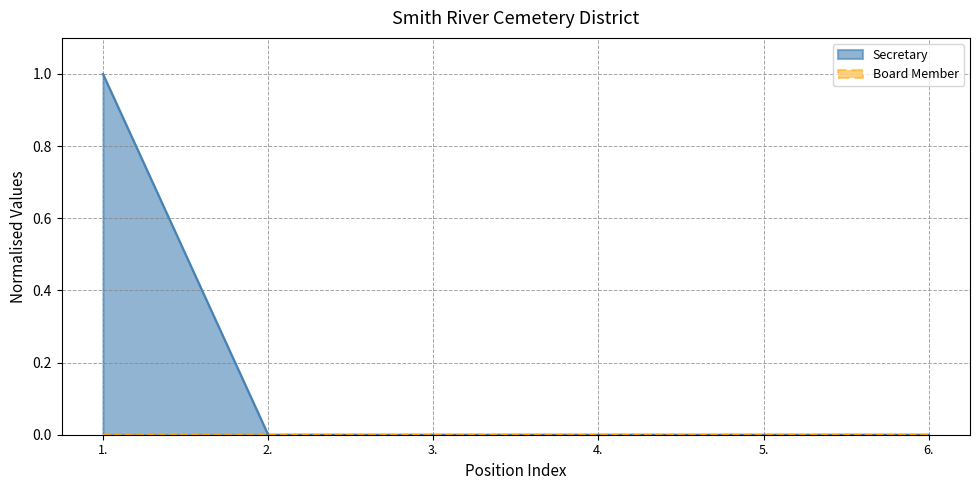

What is the maximum value shown in the chart?

1